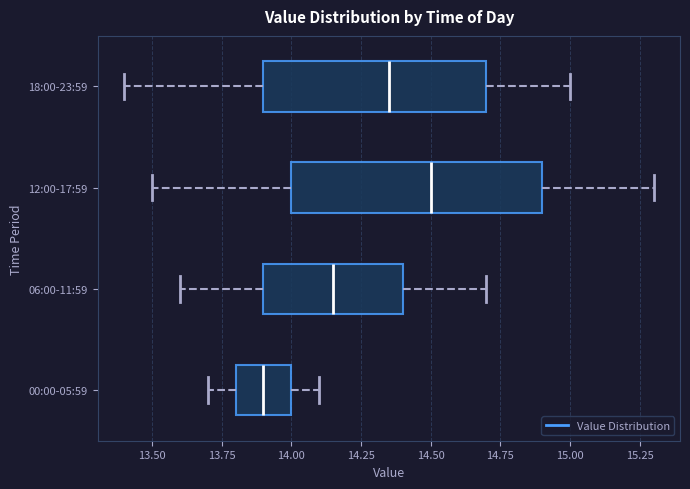

Which box is the widest, from its left edge to its right edge?

12:00-17:59